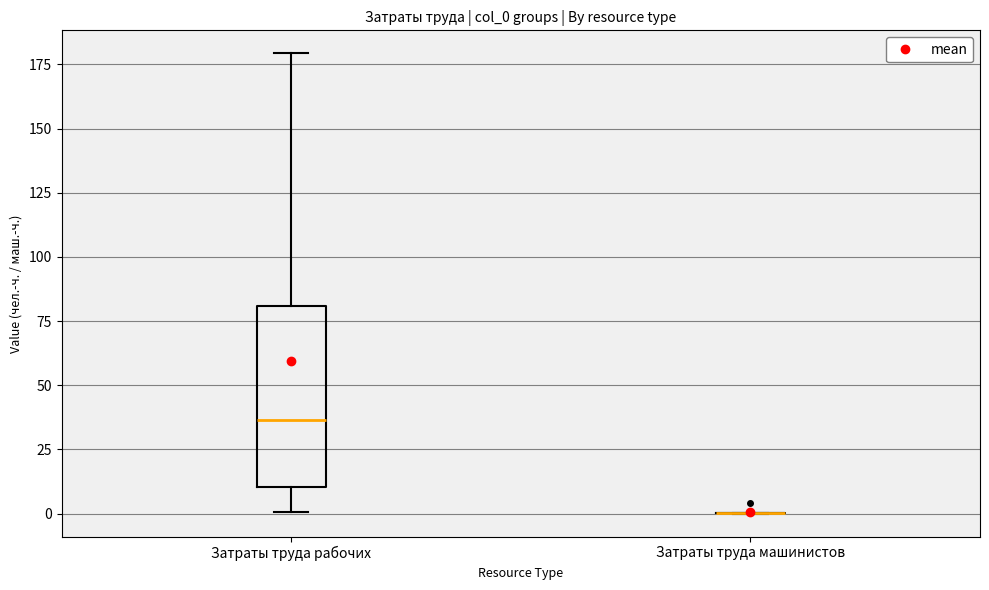

Comparing the boxes themselves (not the whiskers), which one is the tallest?

Затраты труда рабочих